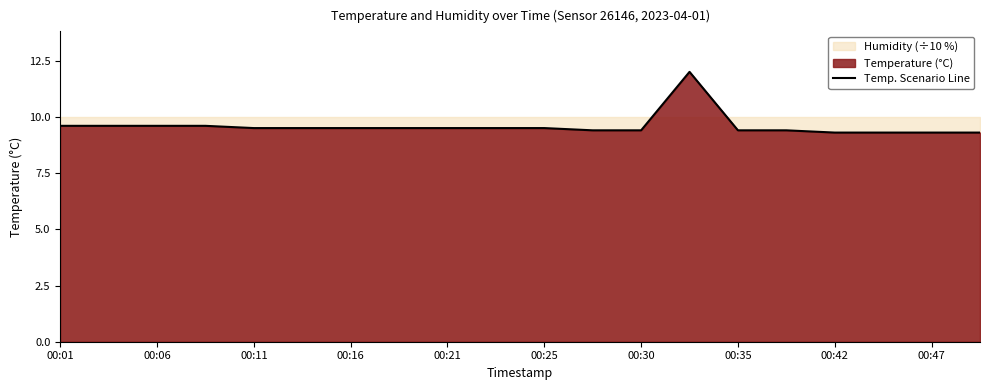

The value of Temp. Scenario Line at 00:11 is 9.5. True or false?

True